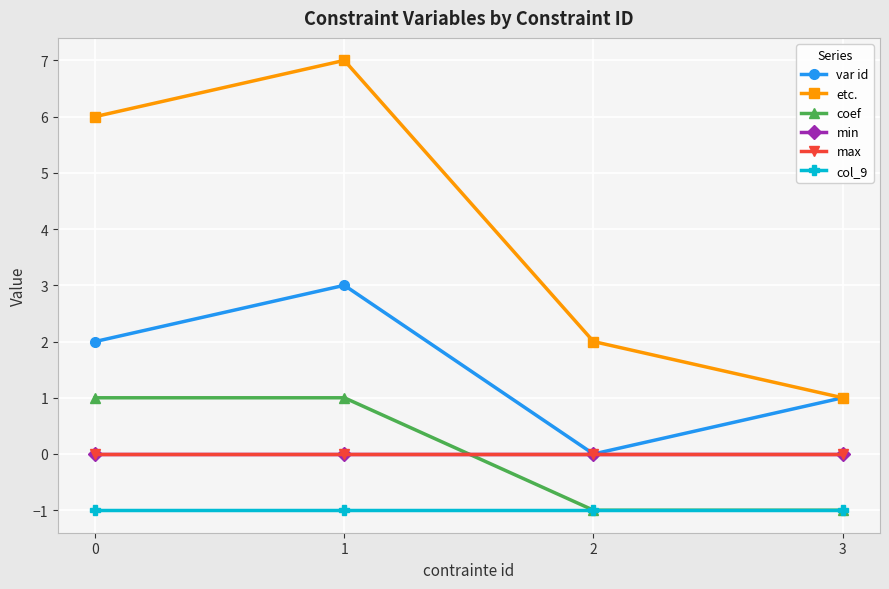

At which category does the chart reach its peak across all series?

1